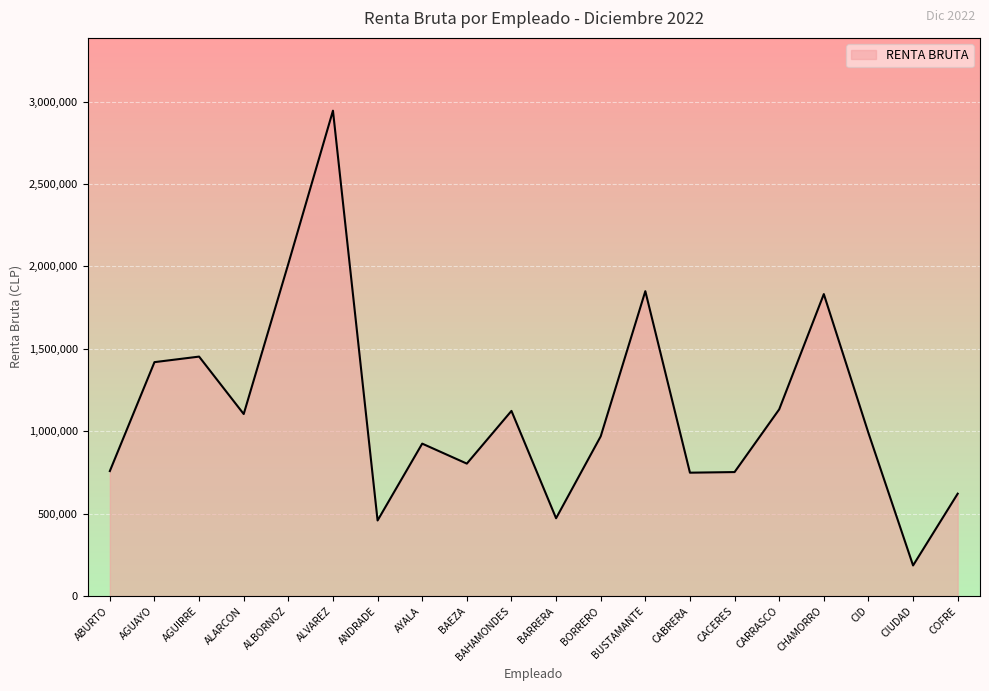

Is it true that the value at CABRERA is 374758?

False